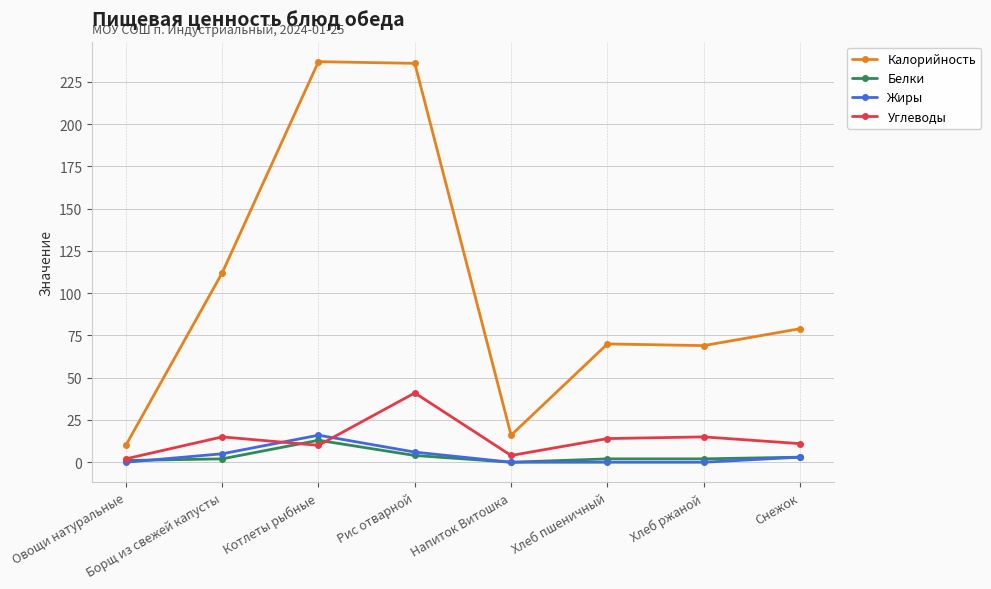

Which series changed the most between Котлеты рыбные and Рис отварной?

Углеводы